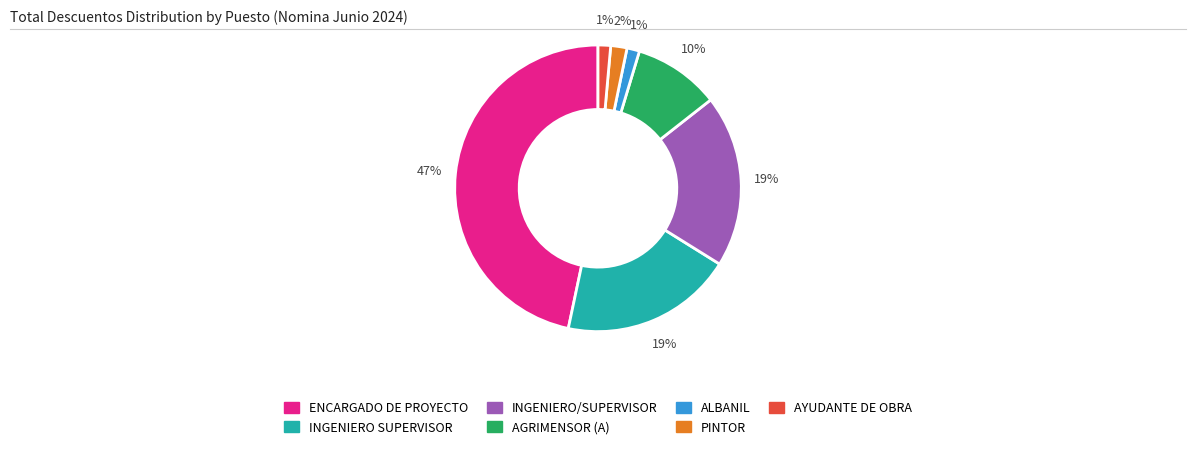

To the nearest percent, what portion does AGRIMENSOR (A) represent?

10%